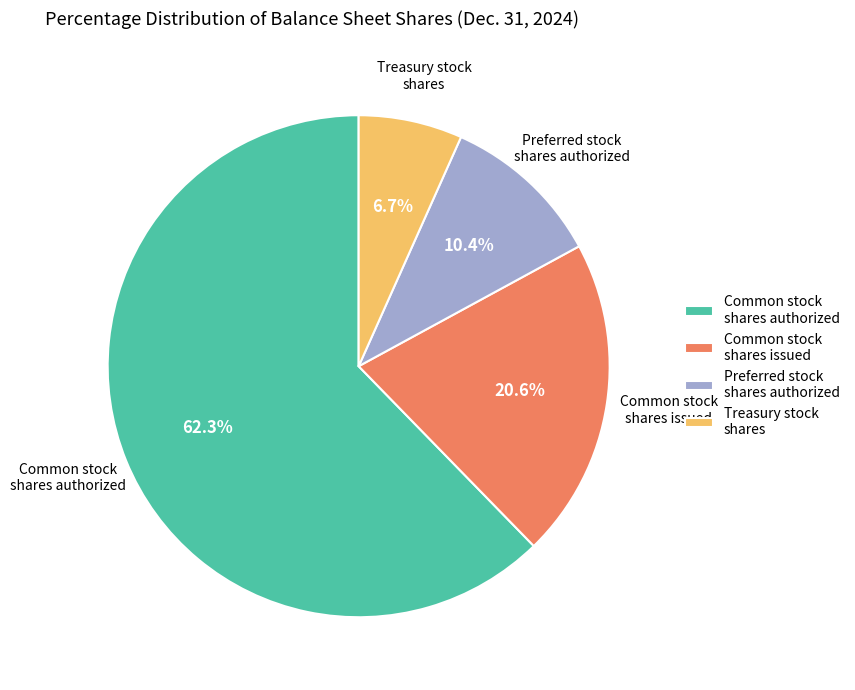

True or false: Common stock shares issued accounts for 12% of the total.

False